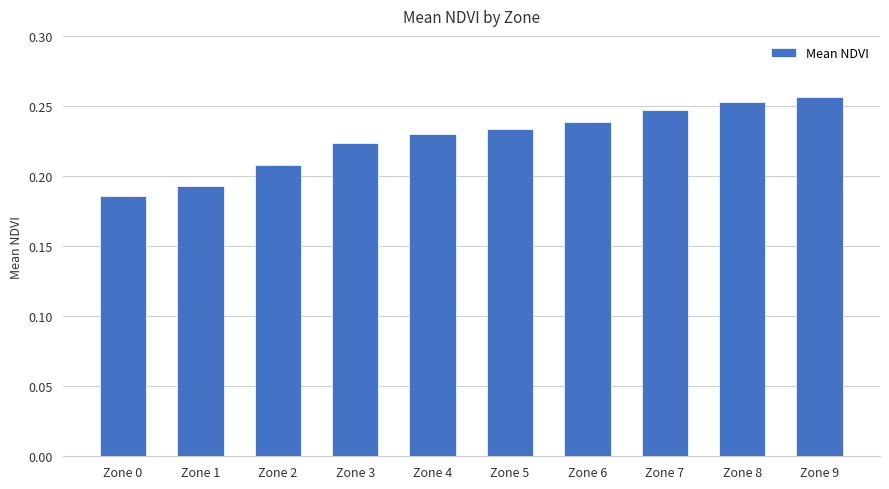

Which has a higher value, Zone 1 or Zone 2?

Zone 2